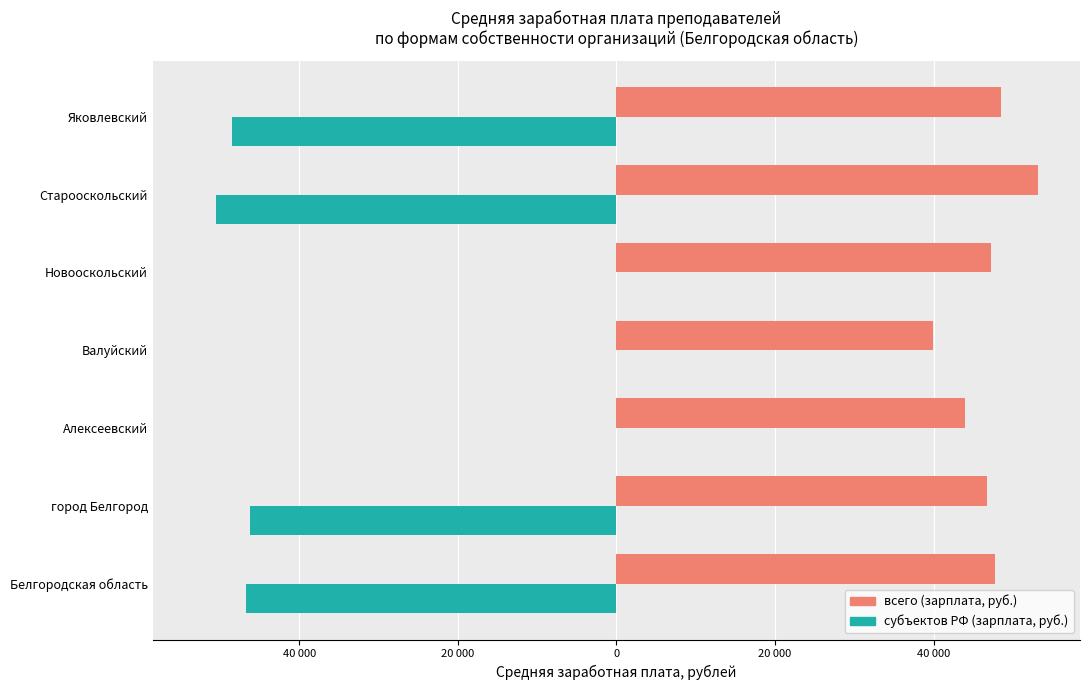

What are all the series names shown in the legend?

всего (зарплата, руб.), субъектов РФ (зарплата, руб.)